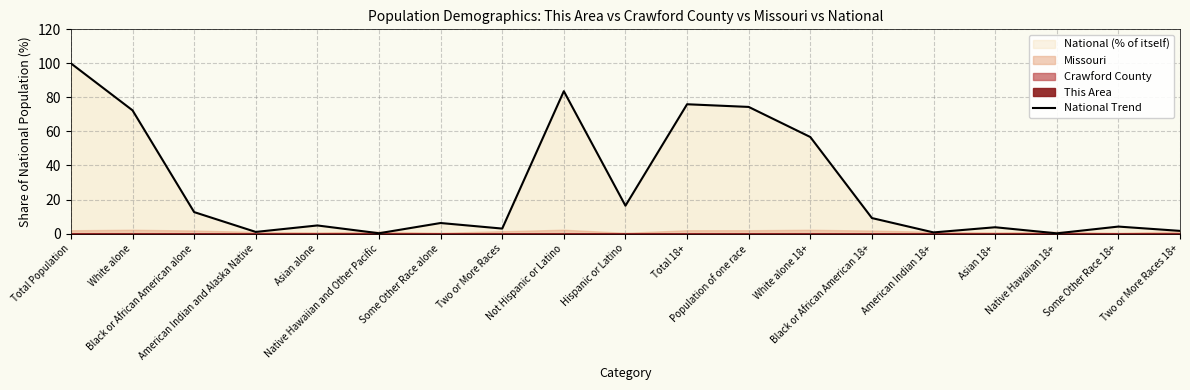

Reading left to right, what are all the values shown in this chart?

Total Population=100.0	White alone=72.4	Black or African American alone=12.6	American Indian and Alaska Native=0.9	Asian alone=4.8	Native Hawaiian and Other Pacific=0.2	Some Other Race alone=6.2	Two or More Races=2.9	Not Hispanic or Latino=83.7	Hispanic or Latino=16.3	Total 18+=76.0	Population of one race=74.4	White alone 18+=56.7	Black or African American 18+=9.1	American Indian 18+=0.7	Asian 18+=3.7	Native Hawaiian 18+=0.1	Some Other Race 18+=4.1	Two or More Races 18+=1.6